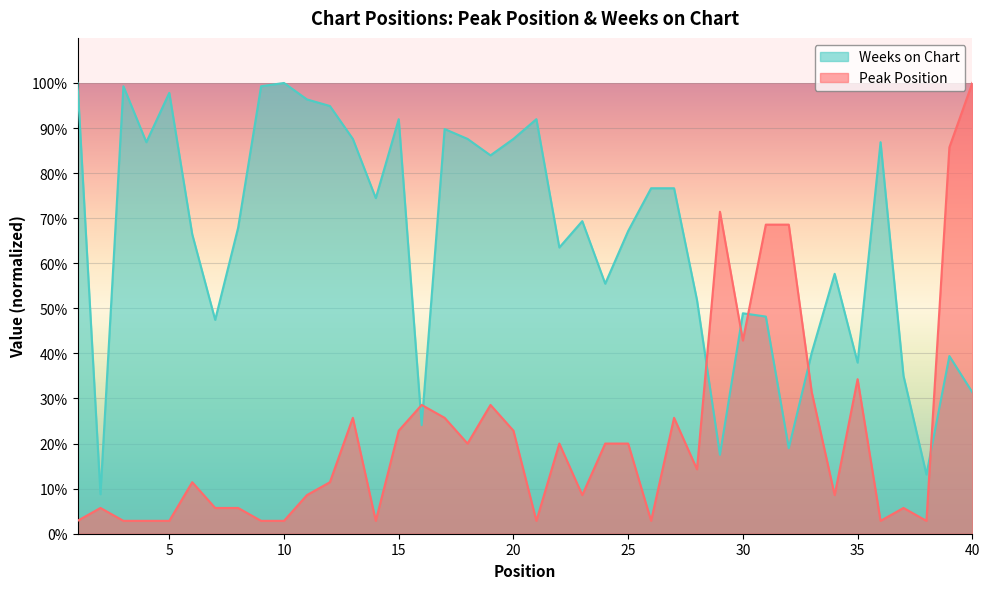

Which series has the largest total across all categories?

Weeks on Chart